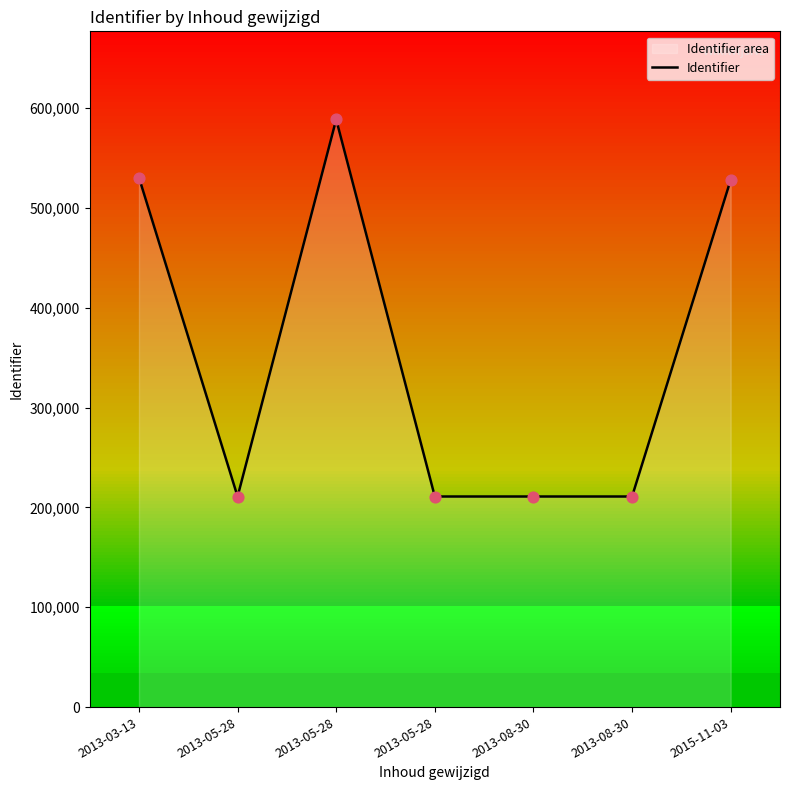

Which has a higher value, 2013-08-30 or 2013-08-30?

2013-08-30